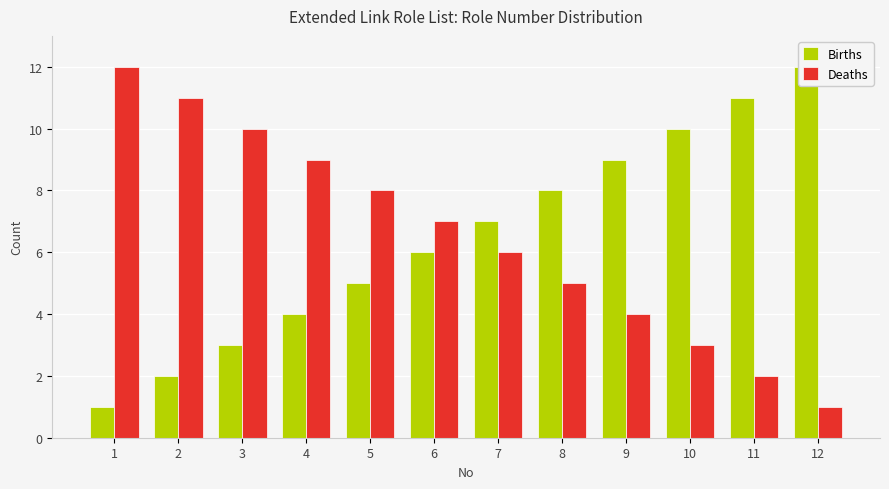

List the labels in order of Births value, smallest first.

1, 2, 3, 4, 5, 6, 7, 8, 9, 10, 11, 12